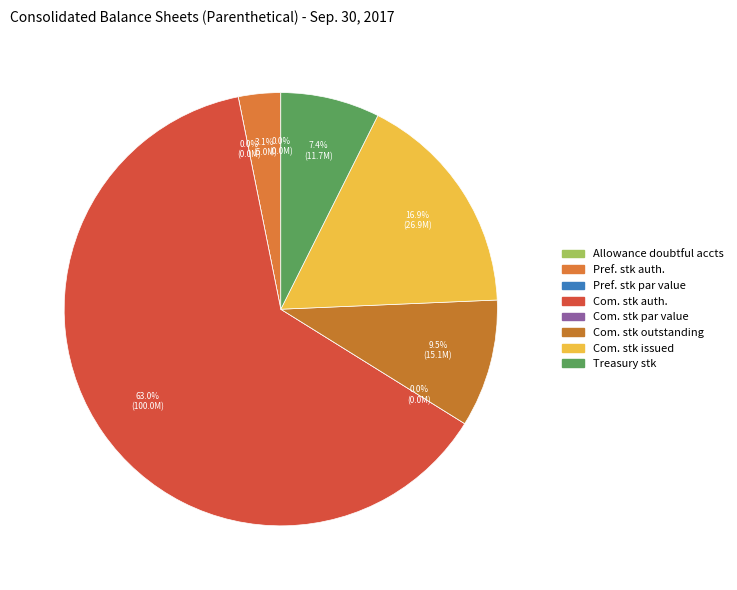

Is the sum of Preferred stock, par value and Common stock, par value greater than half?

No